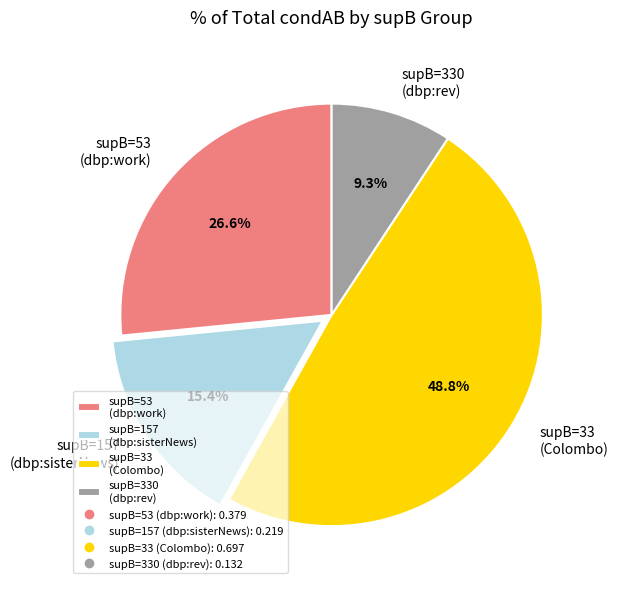

Which slice is the largest?

supB=33 (Colombo)